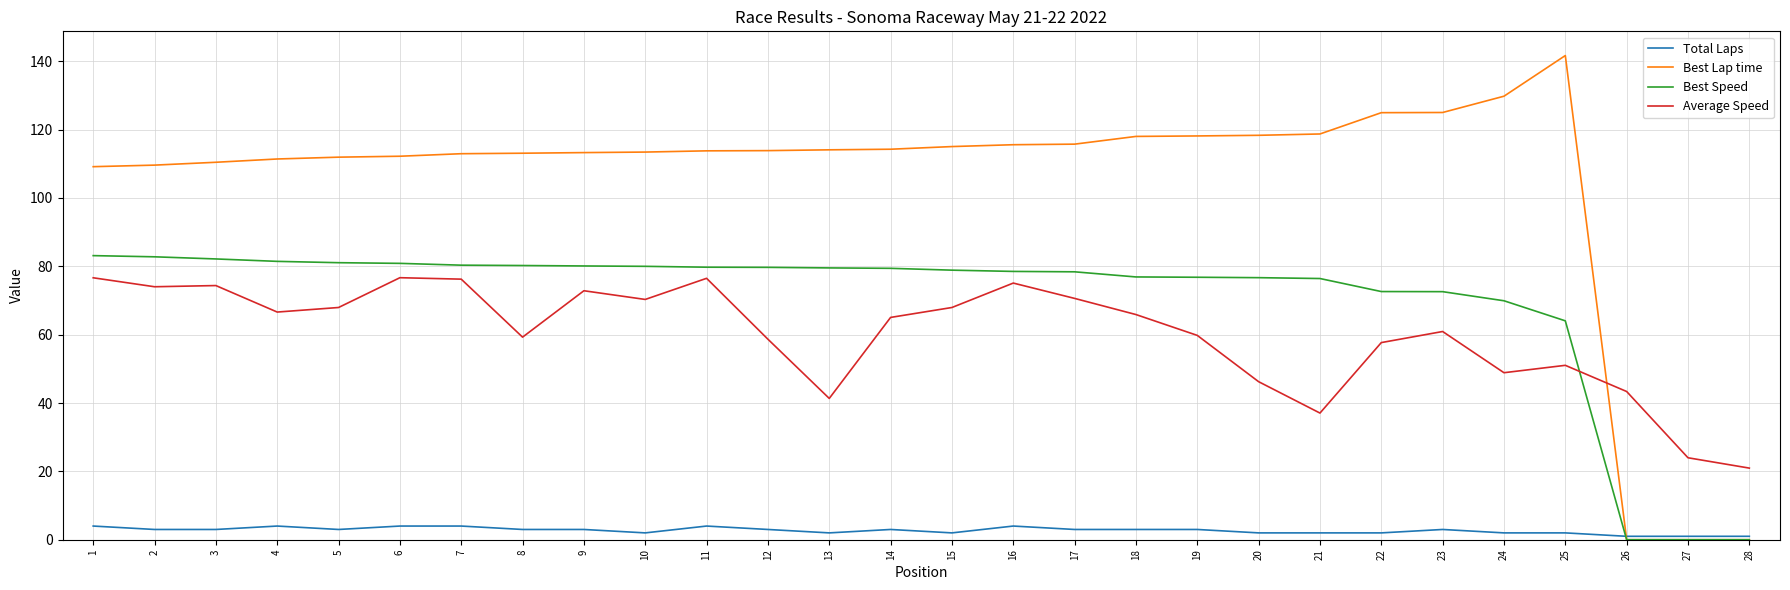

True or false: Total Laps and Average Speed intersect in this chart.

False